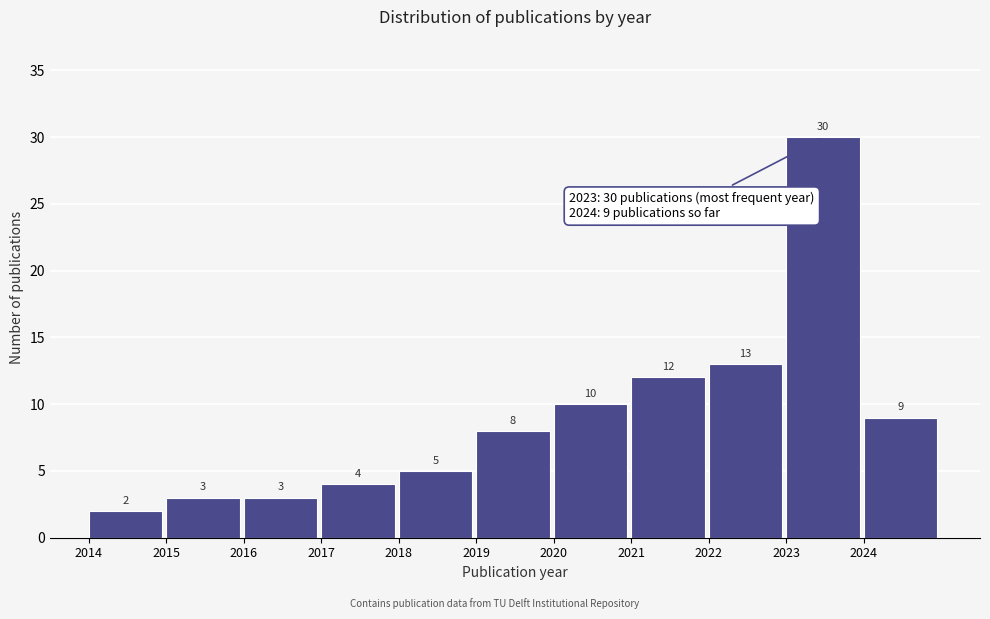

Reading left to right, transcribe all the data shown in this chart.

2	3	3	4	5	8	10	12	13	30	9